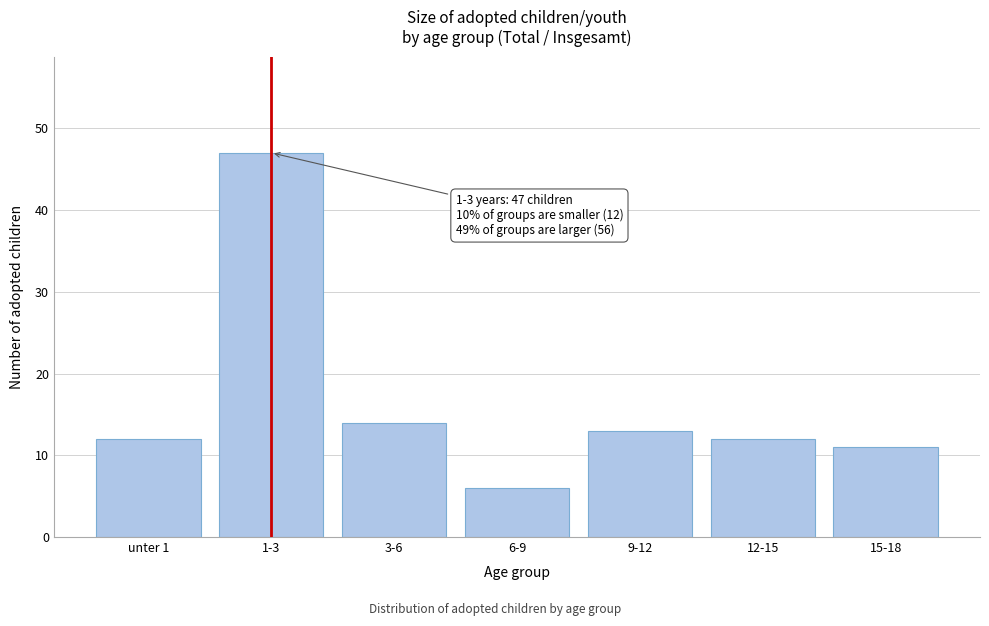

Reading left to right, list all the values displayed in this chart.

unter 1=12	1-3=47	3-6=14	6-9=6	9-12=13	12-15=12	15-18=11